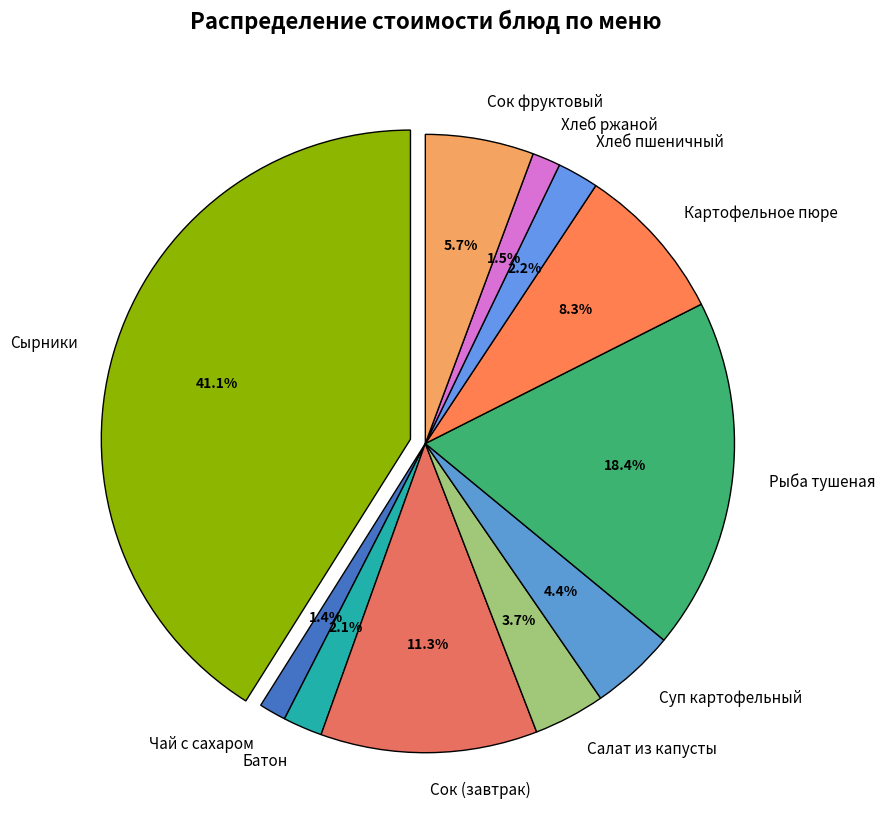

What percentage do Суп картофельный с рисом and Батон нарезной together represent?

6.5%